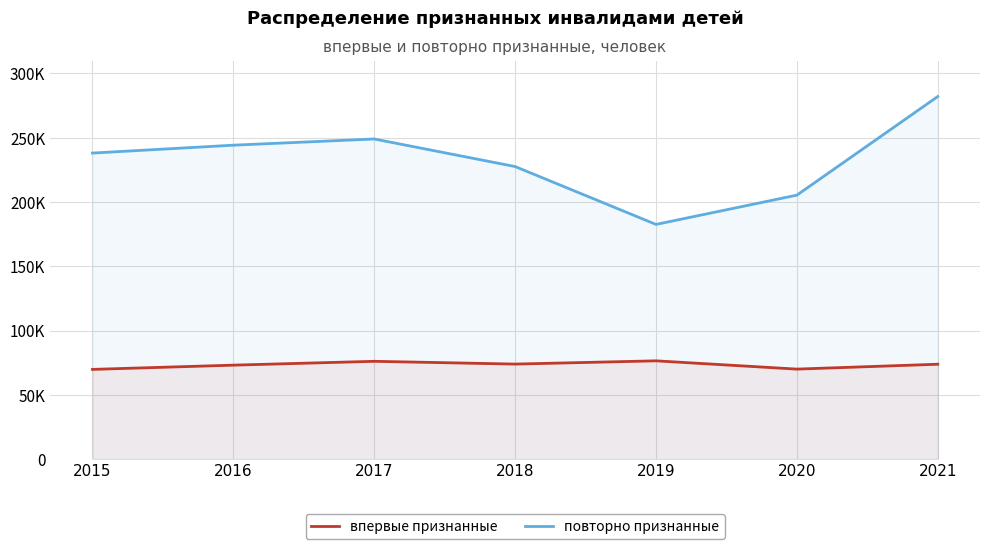

Between 2020 and 2015, which is larger?

2020